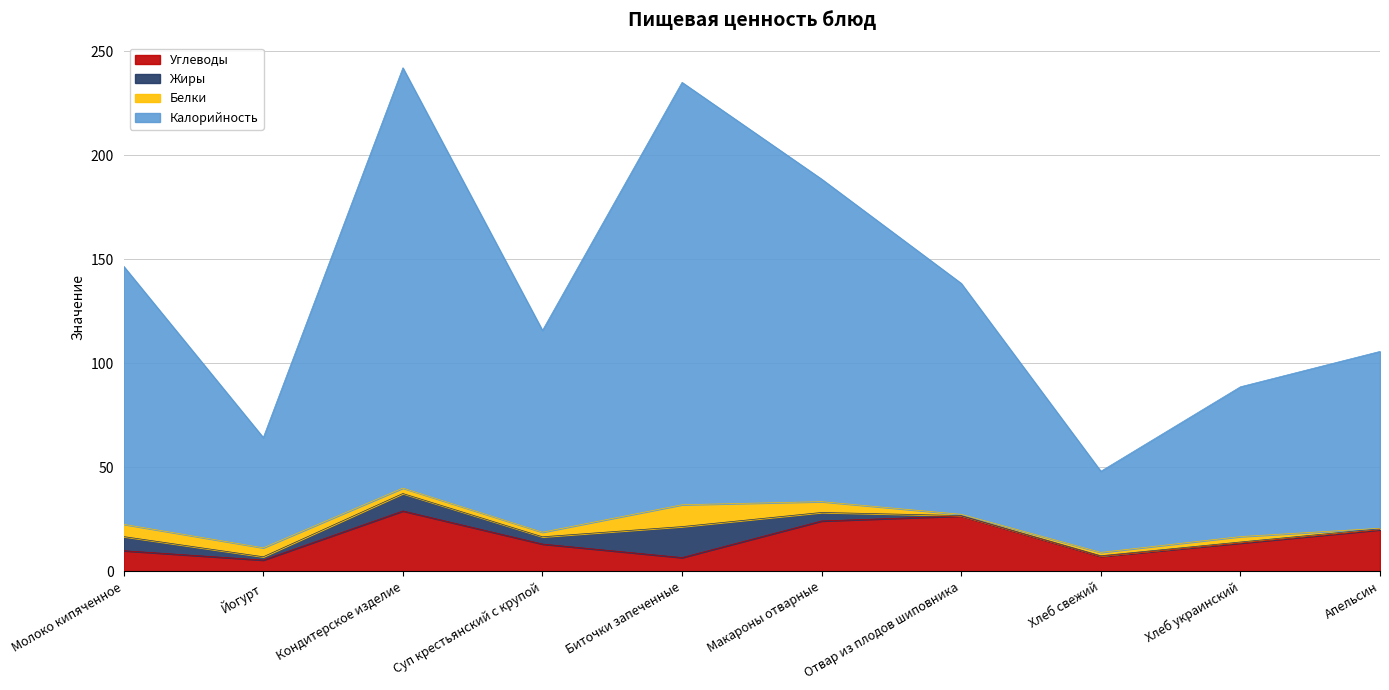

True or false: Углеводы has a value of 6.6 at Биточки запеченные.

True